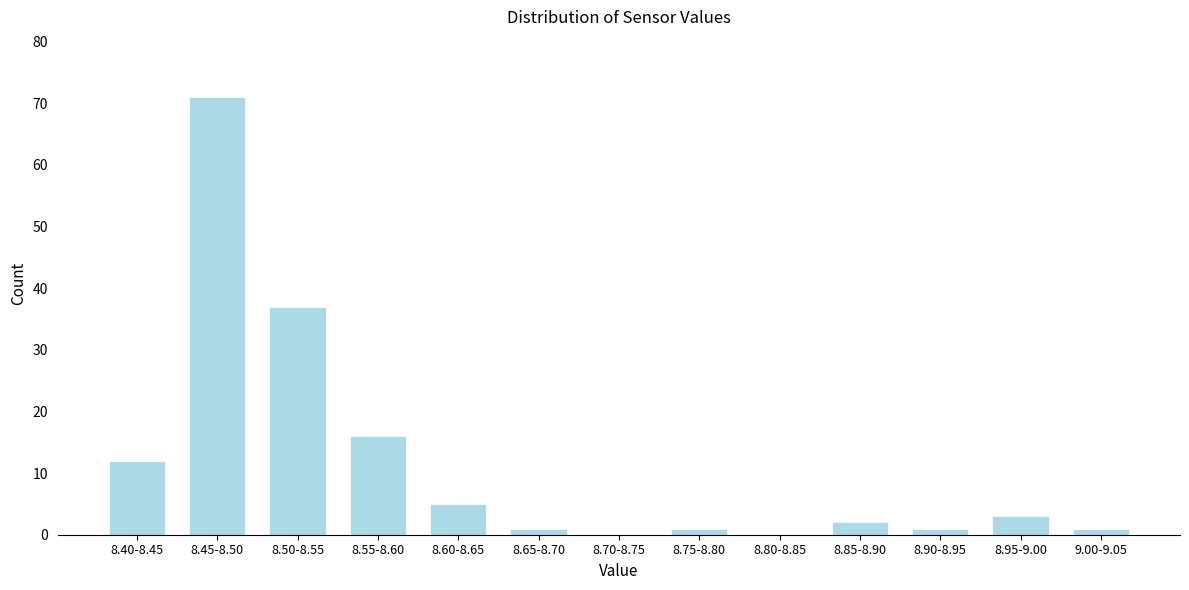

Reading right to left, what are all the values shown in this chart?

9.00-9.05=1	8.95-9.00=3	8.90-8.95=1	8.85-8.90=2	8.80-8.85=0	8.75-8.80=1	8.70-8.75=0	8.65-8.70=1	8.60-8.65=5	8.55-8.60=16	8.50-8.55=37	8.45-8.50=71	8.40-8.45=12